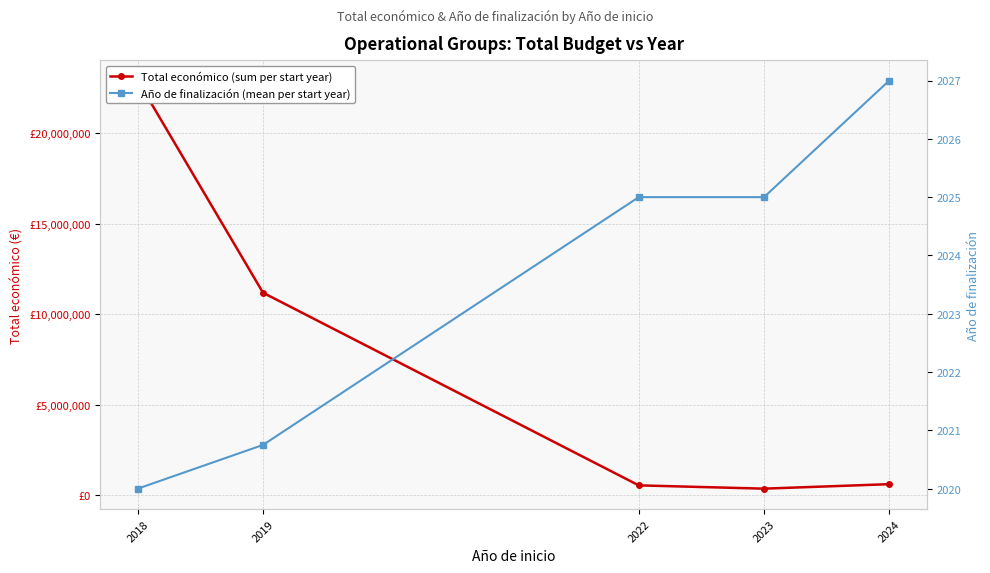

The Año de finalización (mean per start year) series shows 2025.0 at 2022. True or false?

True